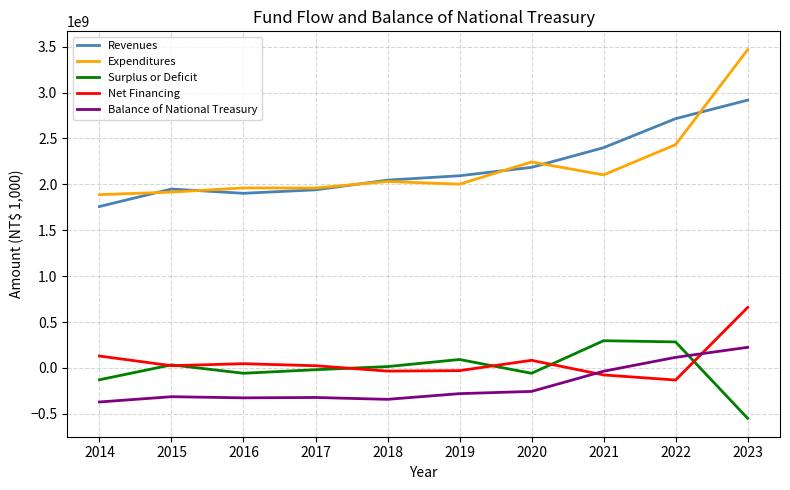

True or false: Expenditures and Surplus or Deficit intersect in this chart.

False